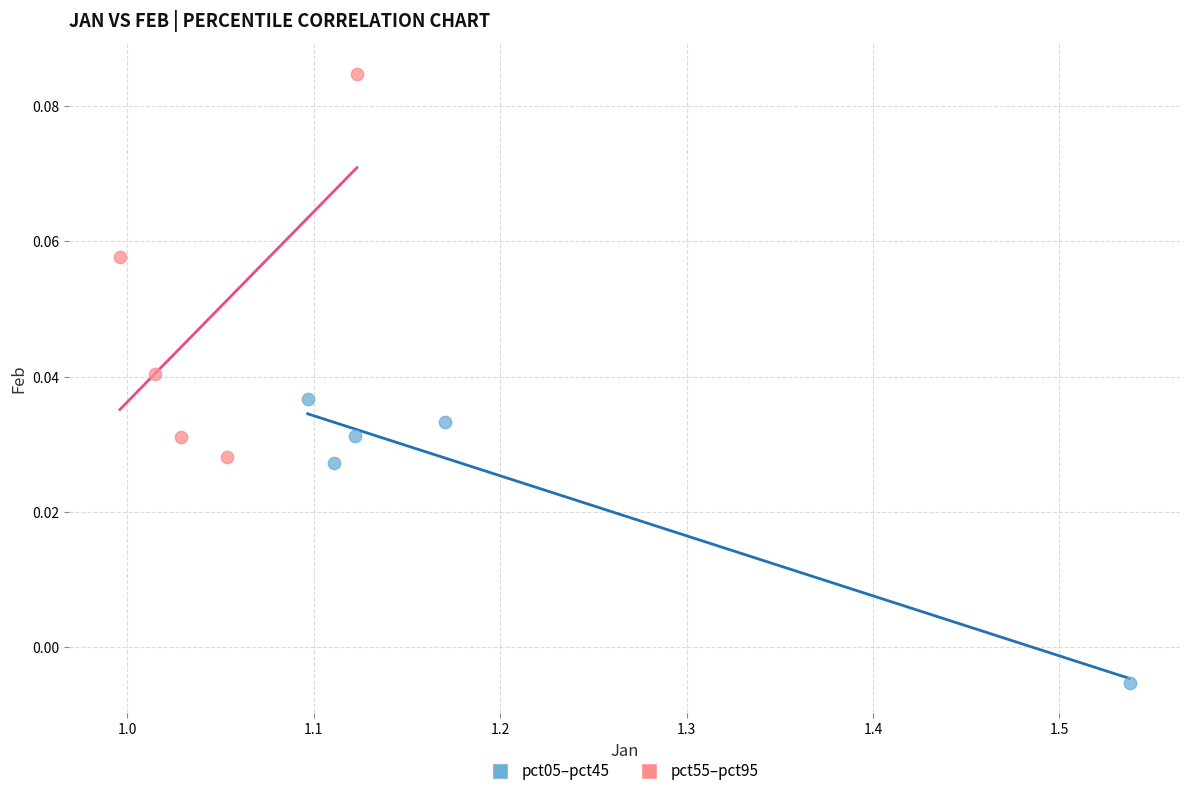

Which series reaches the minimum Y coordinate?

pct05–pct45